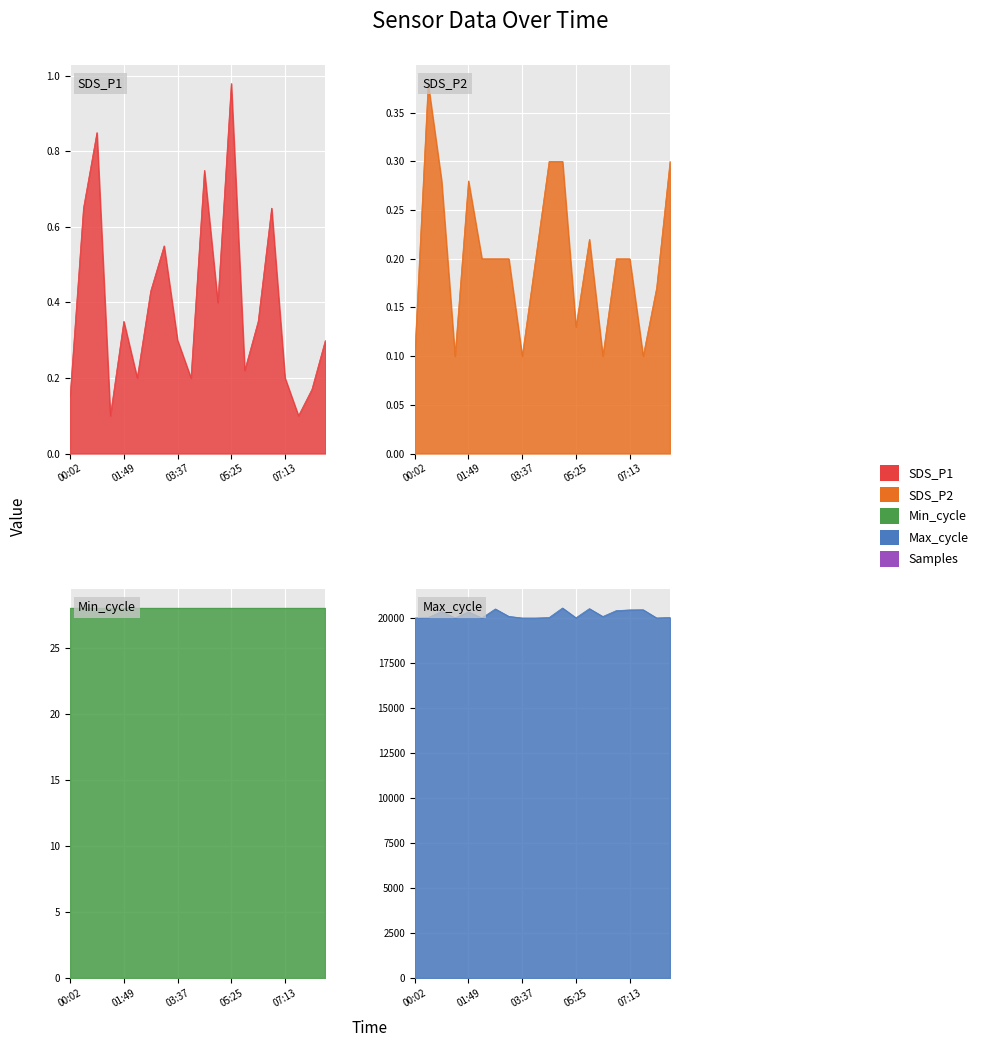

What is the value of the Max_cycle point at the 18th from the left?

20481.0